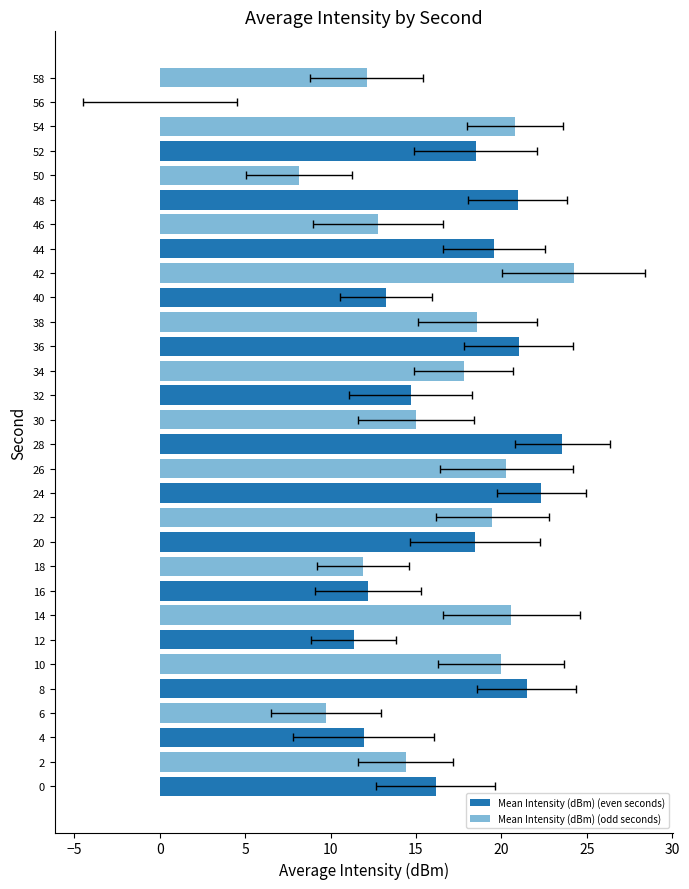

What is the value of the 3rd bar from the left?

11.9